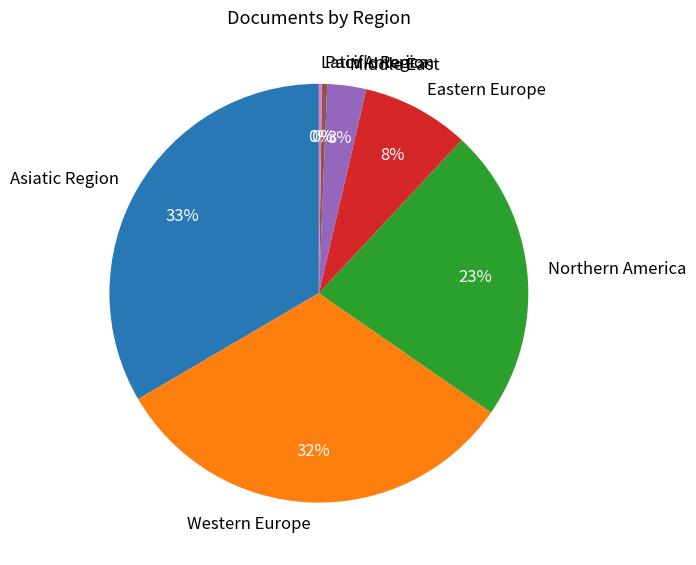

Between Asiatic Region and Eastern Europe, which is larger?

Asiatic Region